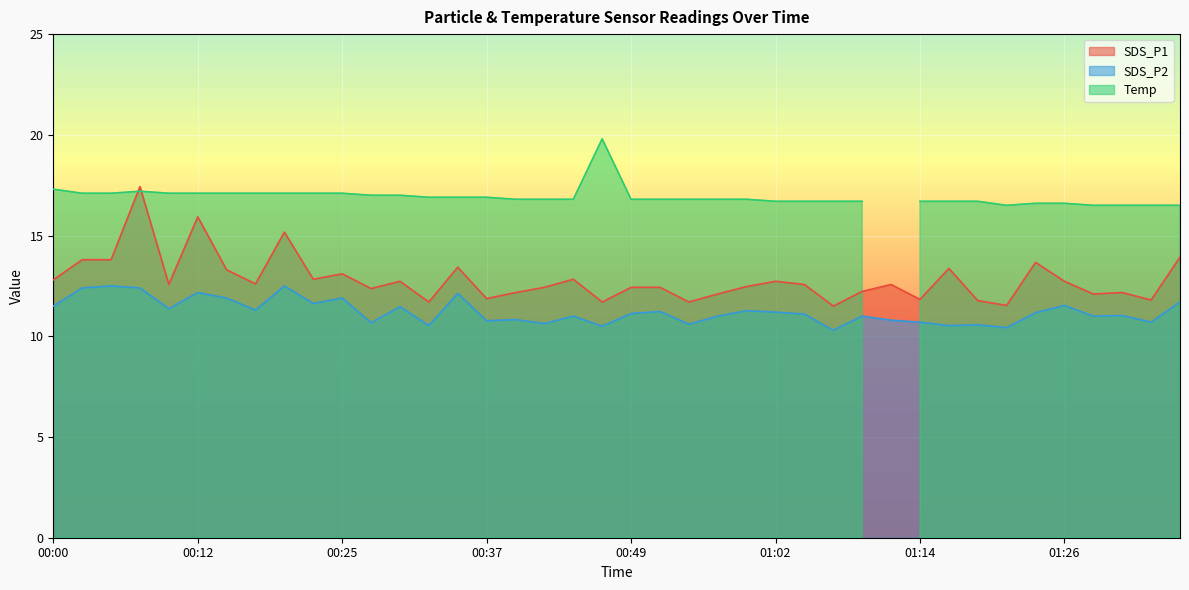

True or false: SDS_P1 and SDS_P2 cross at least once.

False